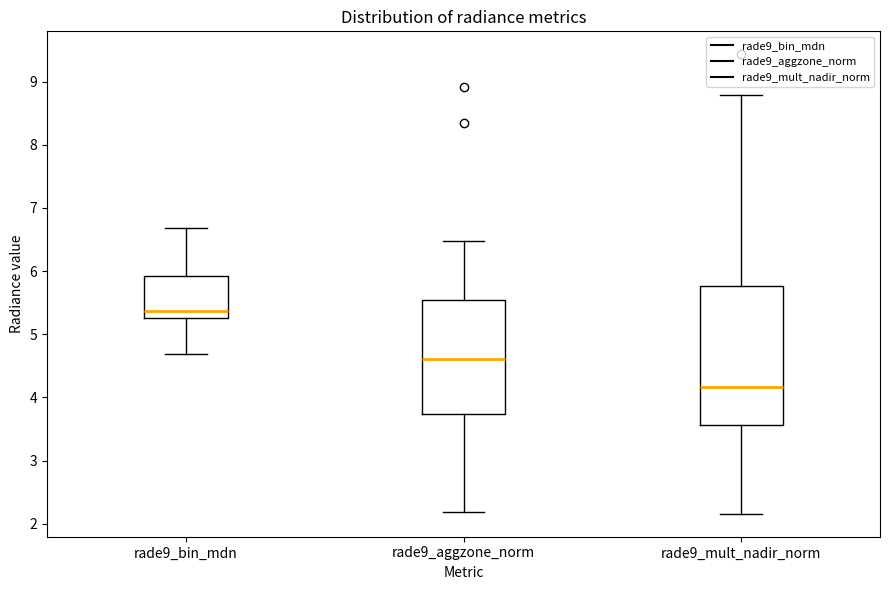

Which box's median line is the highest?

rade9_bin_mdn